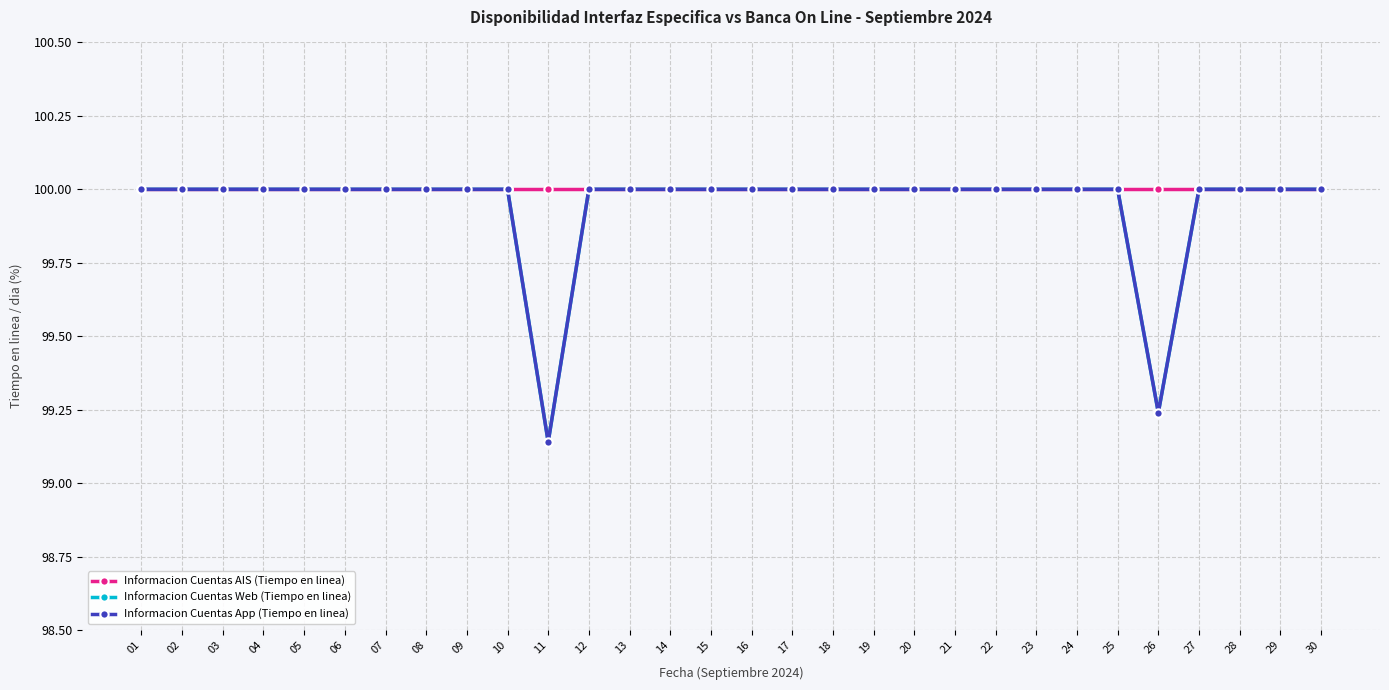

True or false: Informacion Cuentas App (Tiempo en linea) and Informacion Cuentas AIS (Tiempo en linea) intersect in this chart.

False